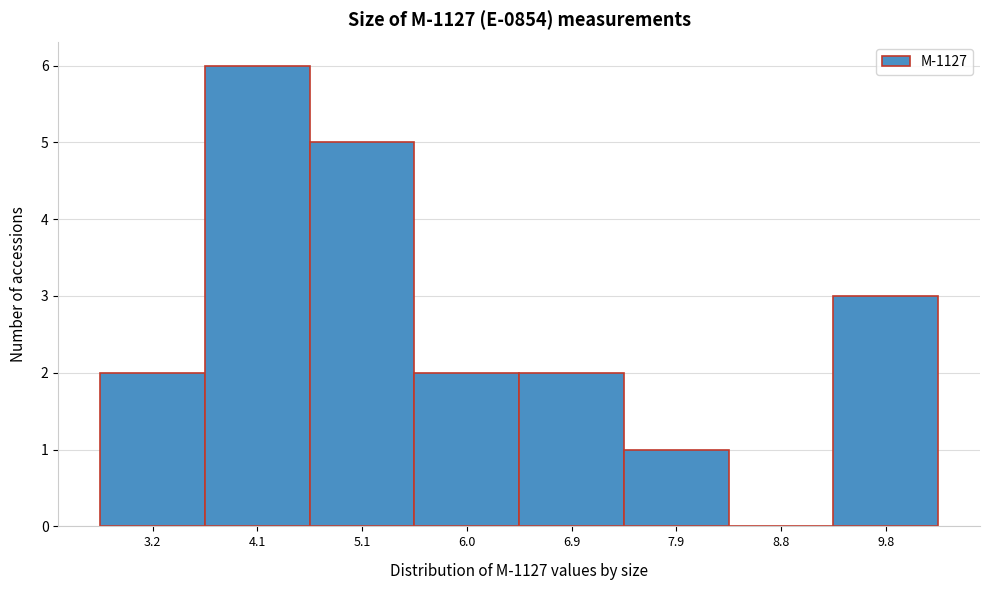

Reading left to right, transcribe all the data shown in this chart.

3.2=2	4.1=6	5.1=5	6.0=2	6.9=2	7.9=1	8.8=0	9.8=3